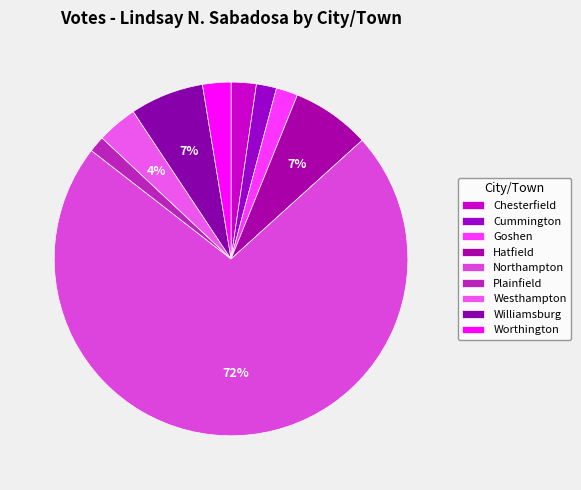

Do Goshen and Plainfield together represent more than half of the pie?

No